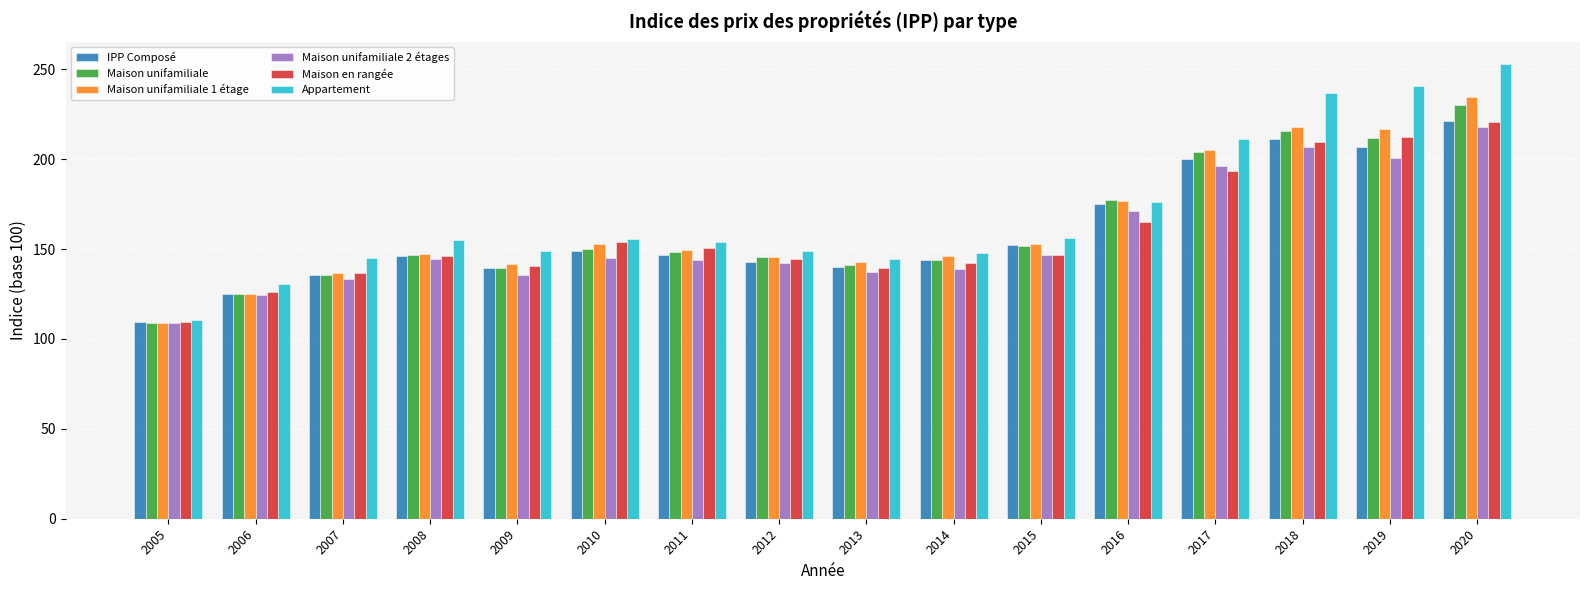

How many data points in Maison unifamiliale 1 étage are above 149?

8